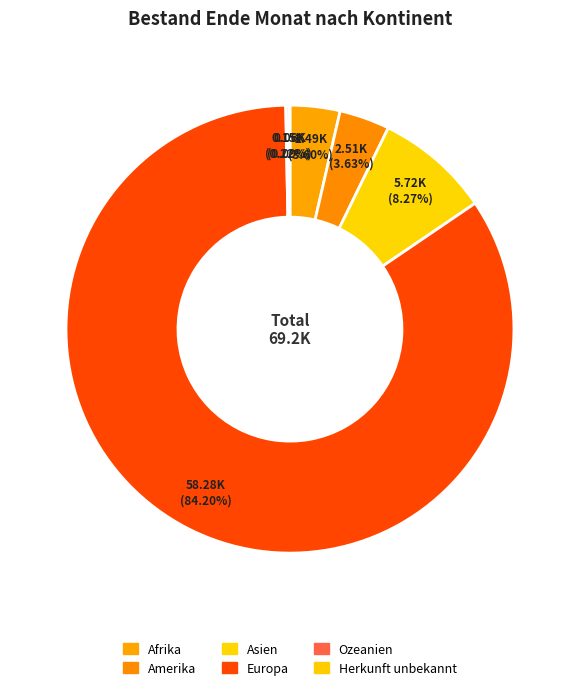

Which category has the smallest portion of the pie?

Herkunft unbekannt